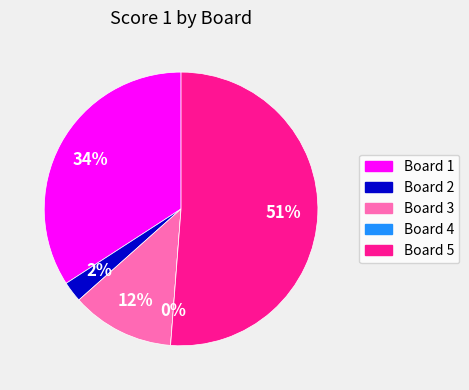

Combined, what portion of the pie is Board 1 and Board 5?

85.4%